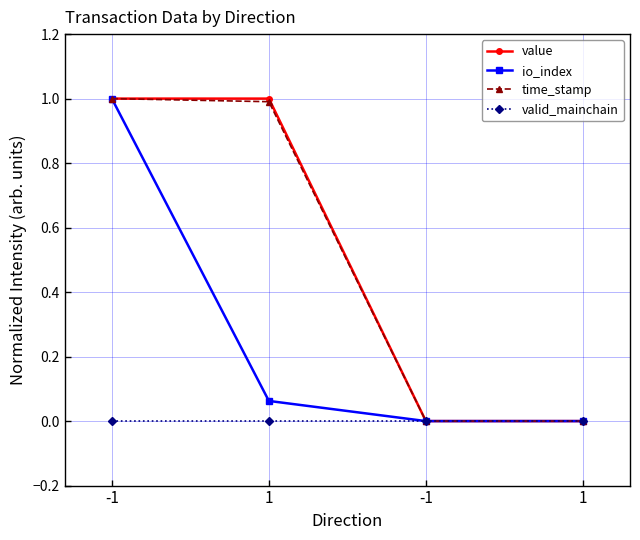

Where is time_stamp nearest to the value 0?

1